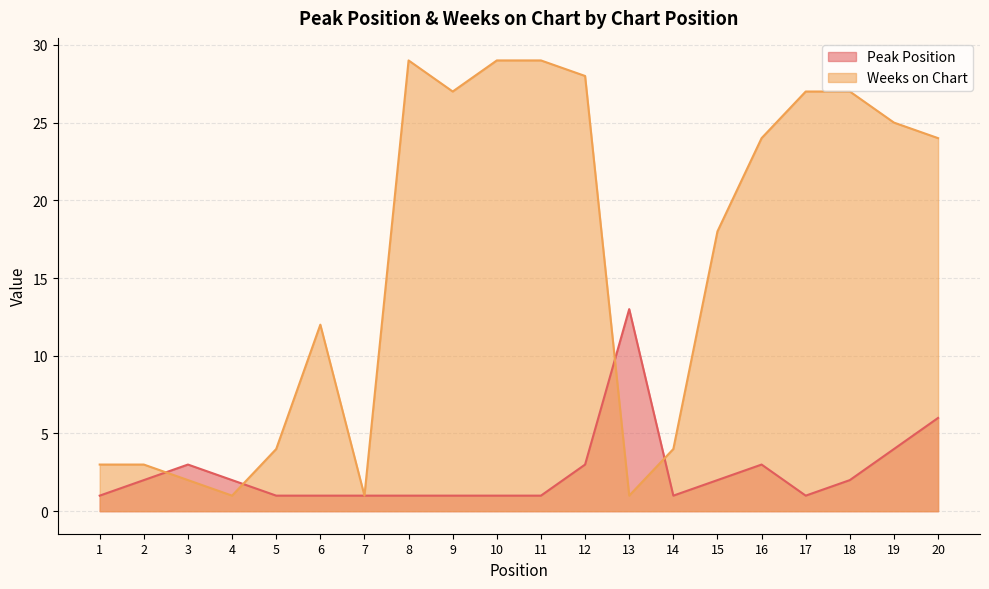

What is the greatest value displayed?

29